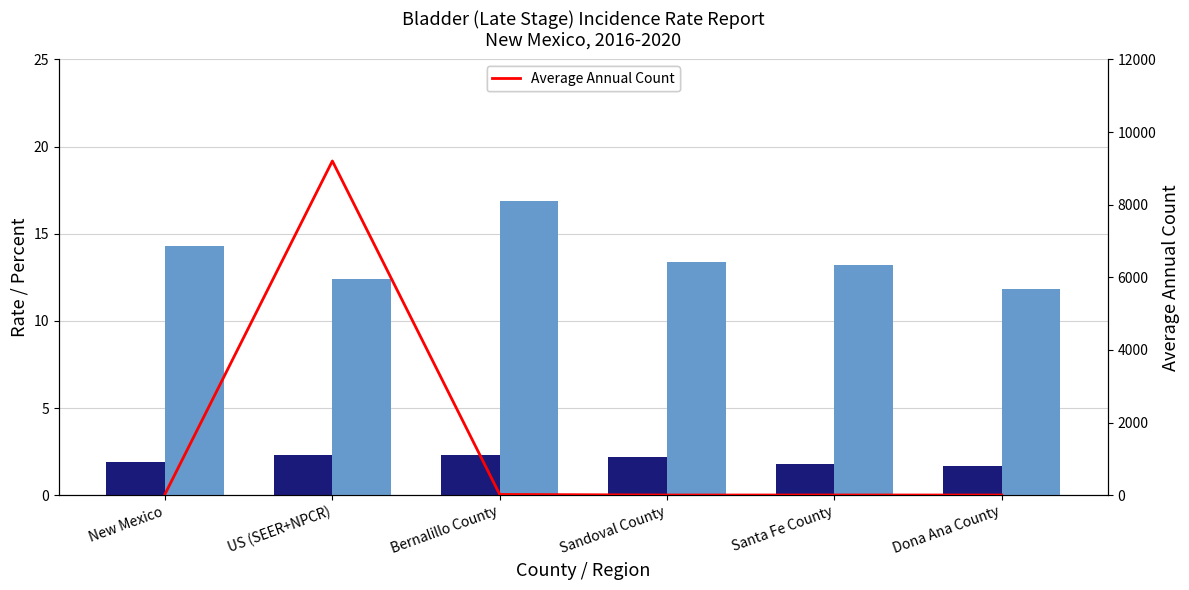

At which category is the sum across all series the highest?

US (SEER+NPCR)